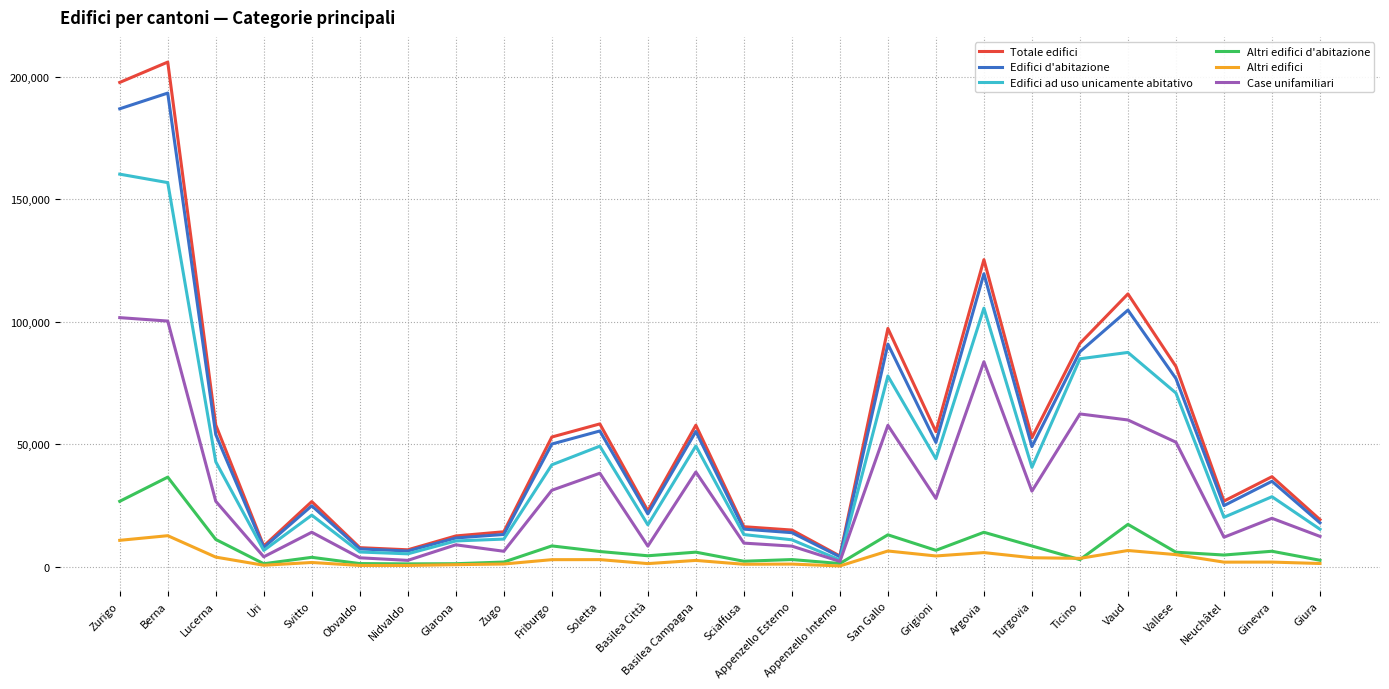

At Zurigo, list the series in order from largest to smallest.

Totale edifici, Edifici d'abitazione, Edifici ad uso unicamente abitativo, Case unifamiliari, Altri edifici d'abitazione, Altri edifici